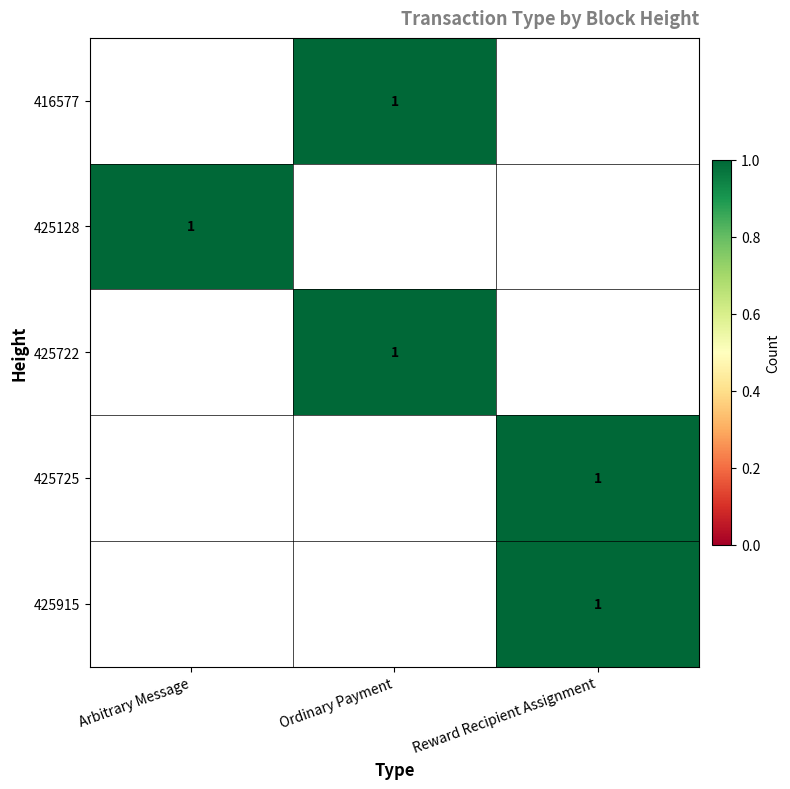

How many categories are shown in the chart?

3